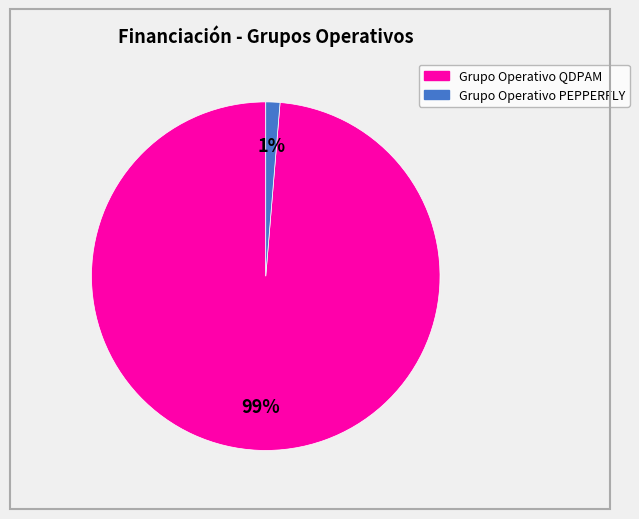

What percentage is the Grupo Operativo PEPPERFLY slice, to the nearest percent?

1%